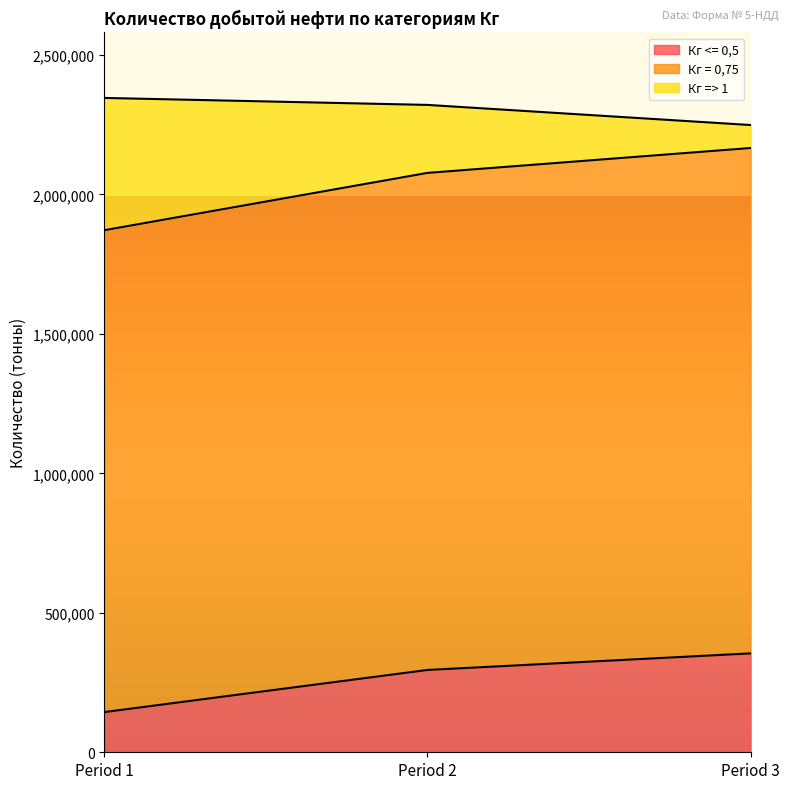

The value of Кг <= 0,5 at Period 3 is 551667. True or false?

False